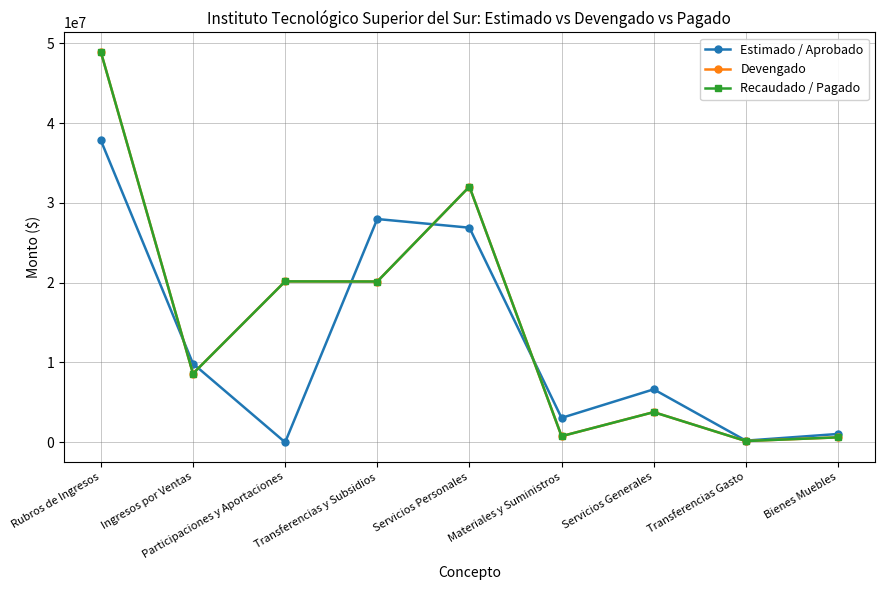

What is the difference between the maximum and minimum values in the Devengado series?

48758872.6